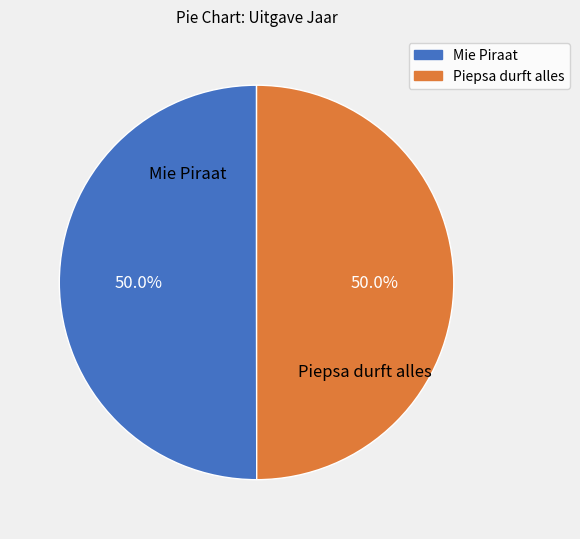

What percentage do Mie Piraat and Piepsa durft alles together represent?

100.0%